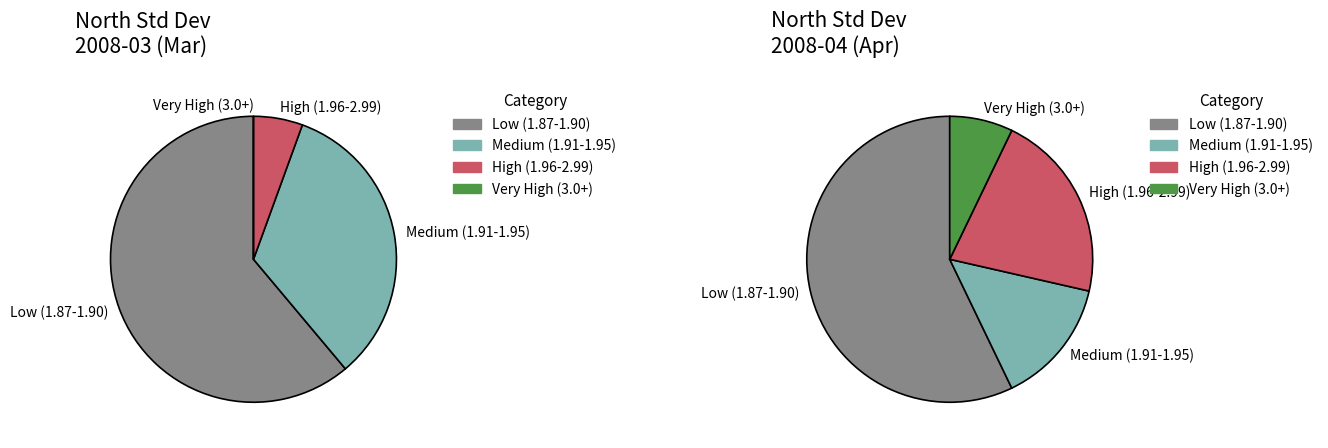

To the nearest percent, what percentage of the pie is 7?

3%